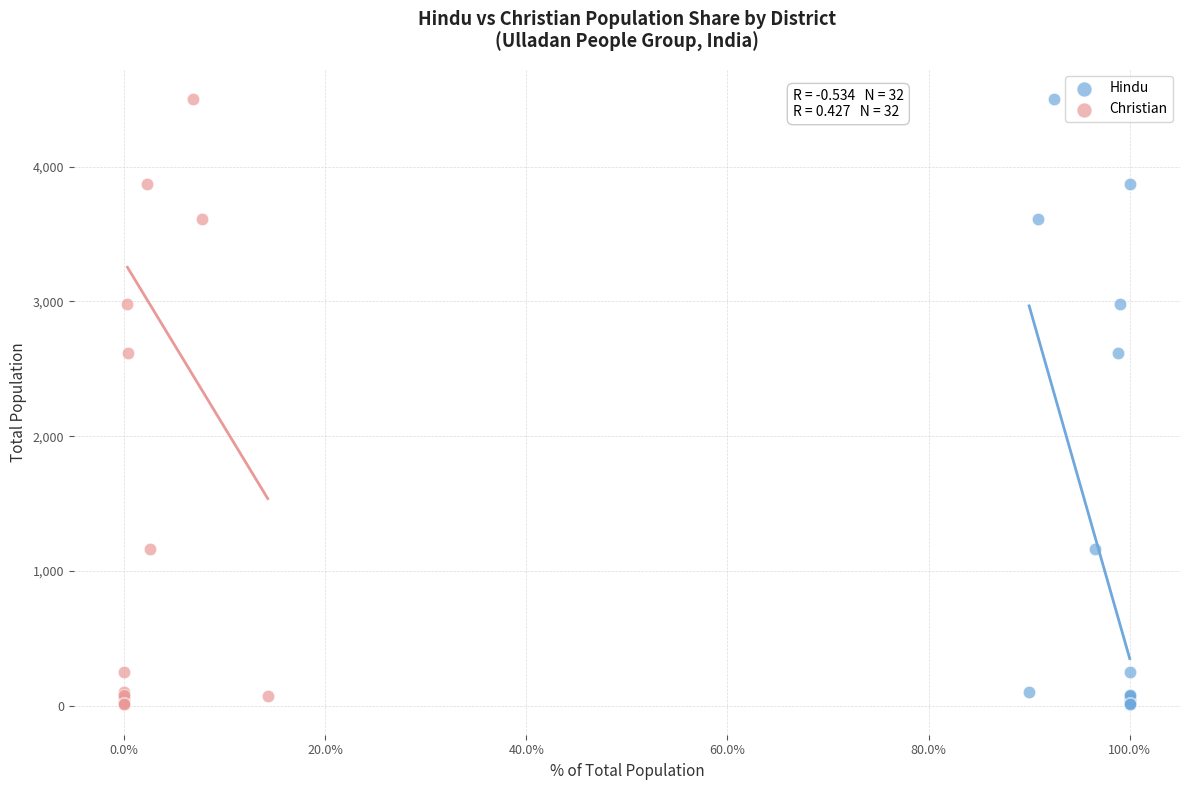

What are all the series names shown in the legend?

Hindu, Christian